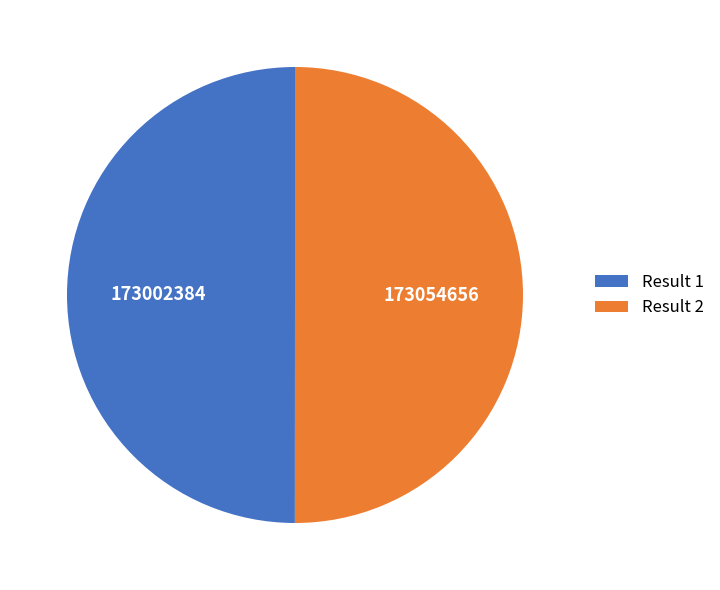

How many slices are in this pie chart?

2